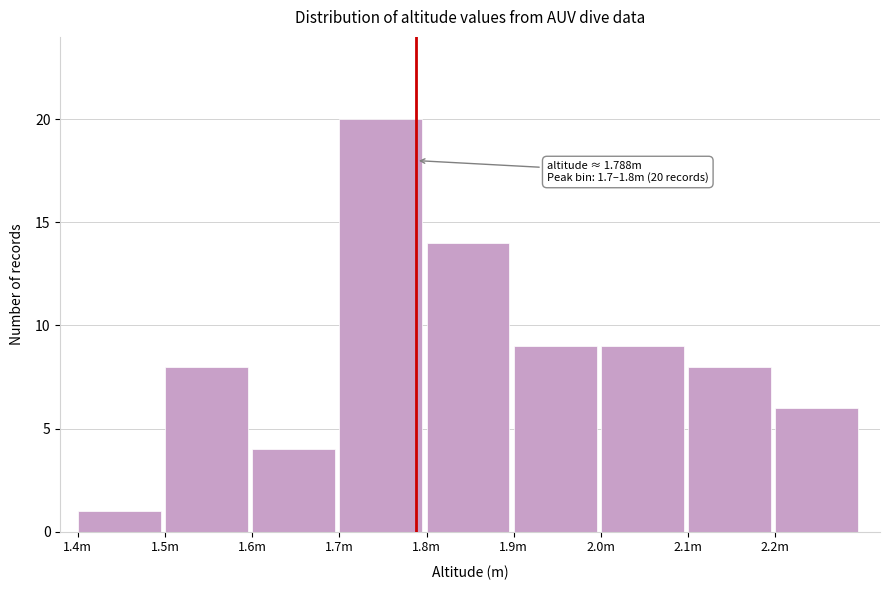

Reading left to right, what are all the values shown in this chart?

1	8	4	20	14	9	9	8	6